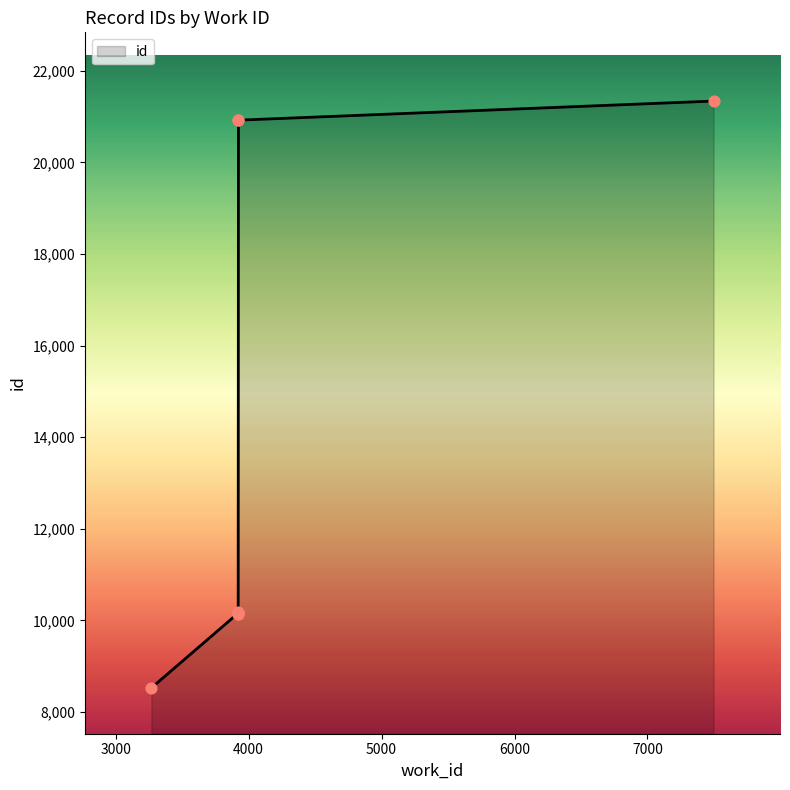

Approximately how many times larger is the value at 7497 compared to 3916?

2.1